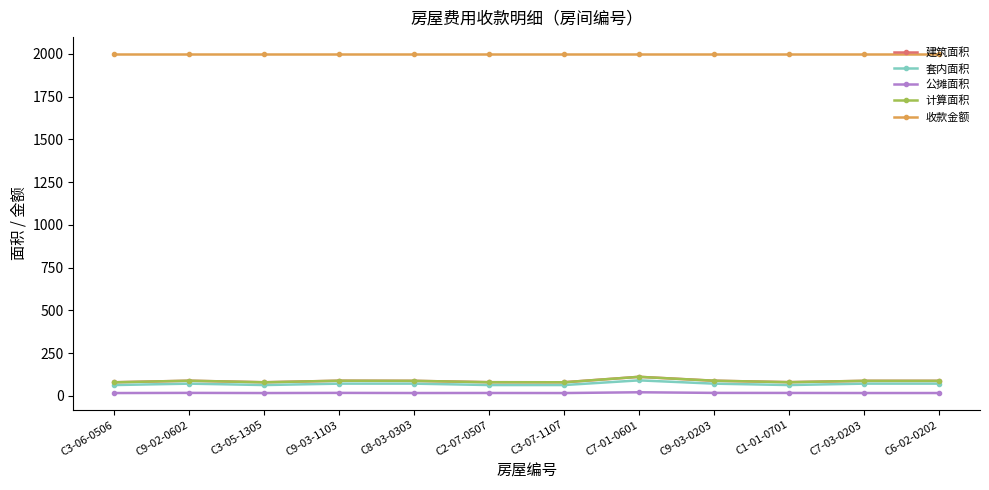

Which category has the lowest value in the 建筑面积 series?

C3-06-0506